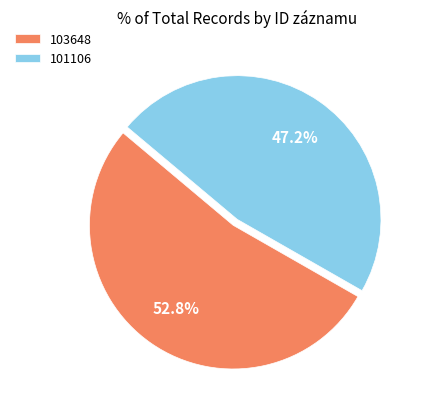

What is the majority slice?

103648